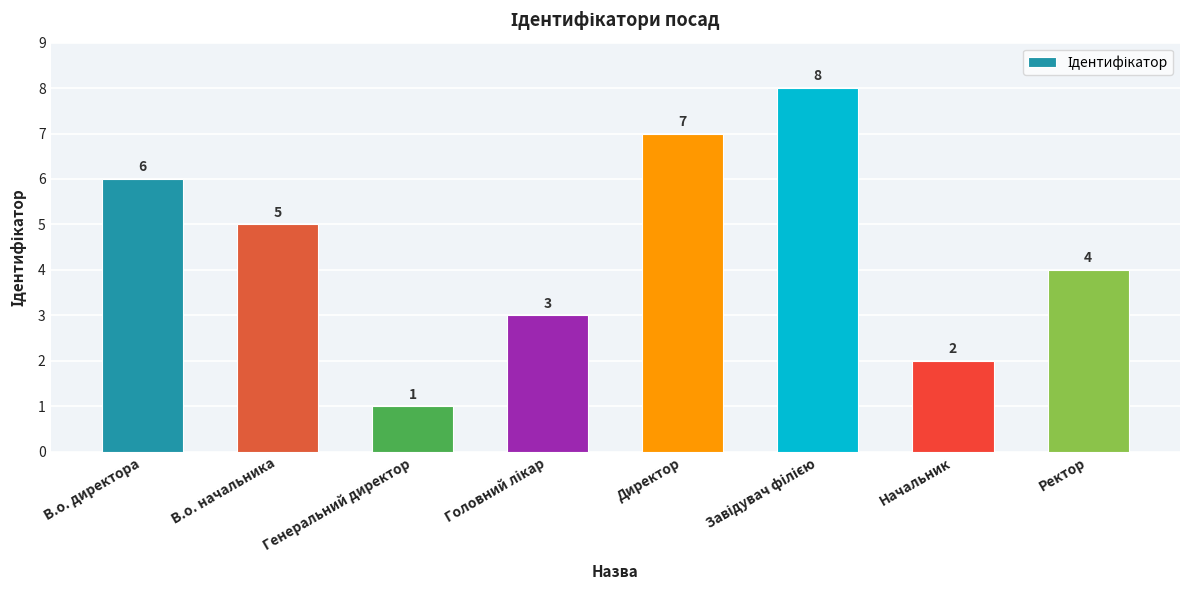

What is the value of the 5th bar from the left?

7